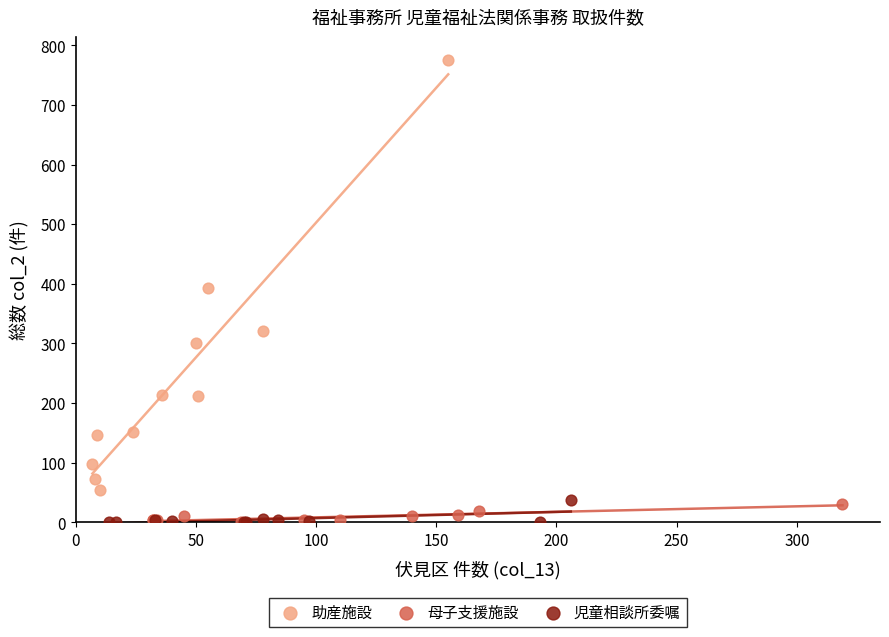

Which series has the widest spread of Y values?

助産施設